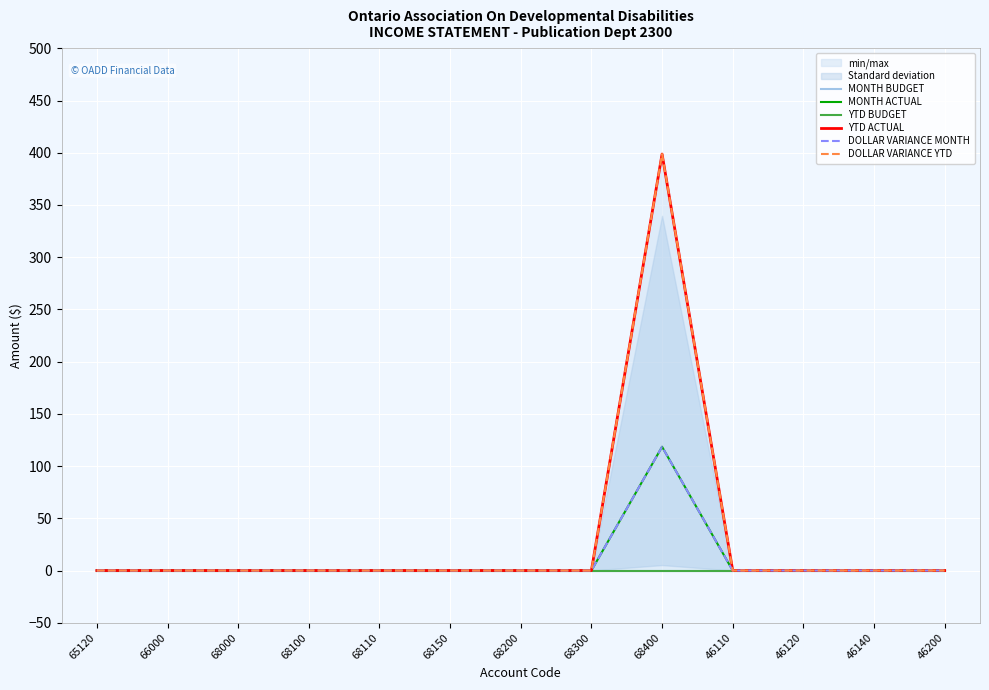

In DOLLAR VARIANCE MONTH, how many points are higher than both neighbors (excluding endpoints)?

1